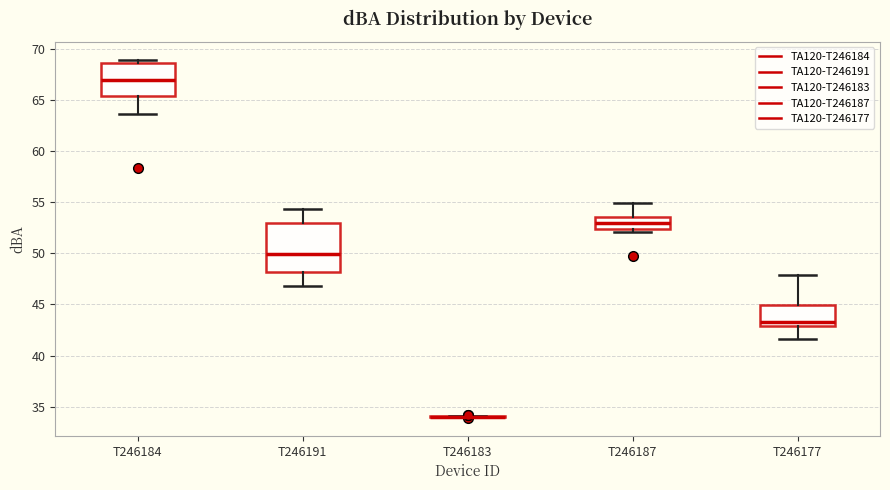

Reading left to right, transcribe this box plot: for each box, give where its median line is, the range the box spans, and where its two whiskers end, as read against the y-axis. The values are not printed on the chart, so give them approximately, as read against the axis.

T246184: median 67.0, box 65.5 to 68.5, whiskers 63.5 to 69.0
T246191: median 50.0, box 48.0 to 53.0, whiskers 47.0 to 54.5
T246183: box collapsed to a line at 34.0, whiskers 34.0 to 34.0
T246187: median 53.0, box 52.5 to 53.5, whiskers 52.0 to 55.0
T246177: median 43.5, box 43.0 to 45.0, whiskers 41.5 to 48.0